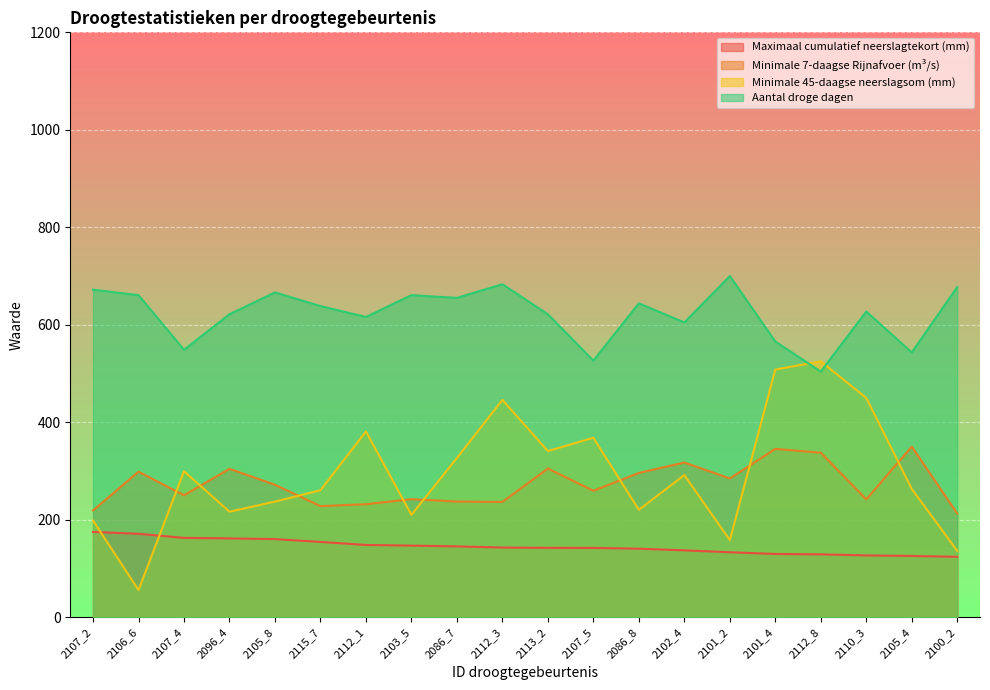

Between 2086_7 and 2110_3, which series saw the biggest shift?

Minimale 45-daagse neerslagsom (mm)